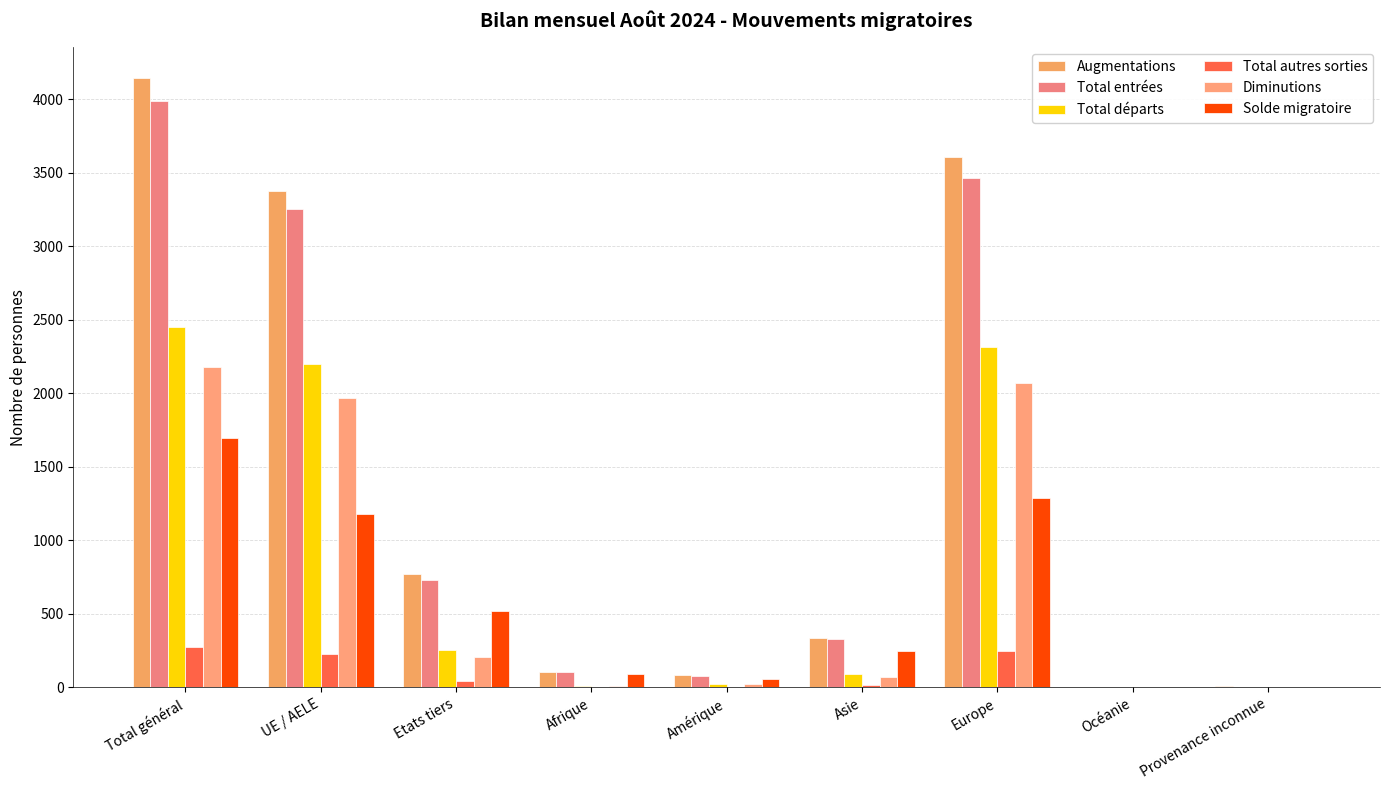

What is the label of the 5th bar from the right?

Amérique